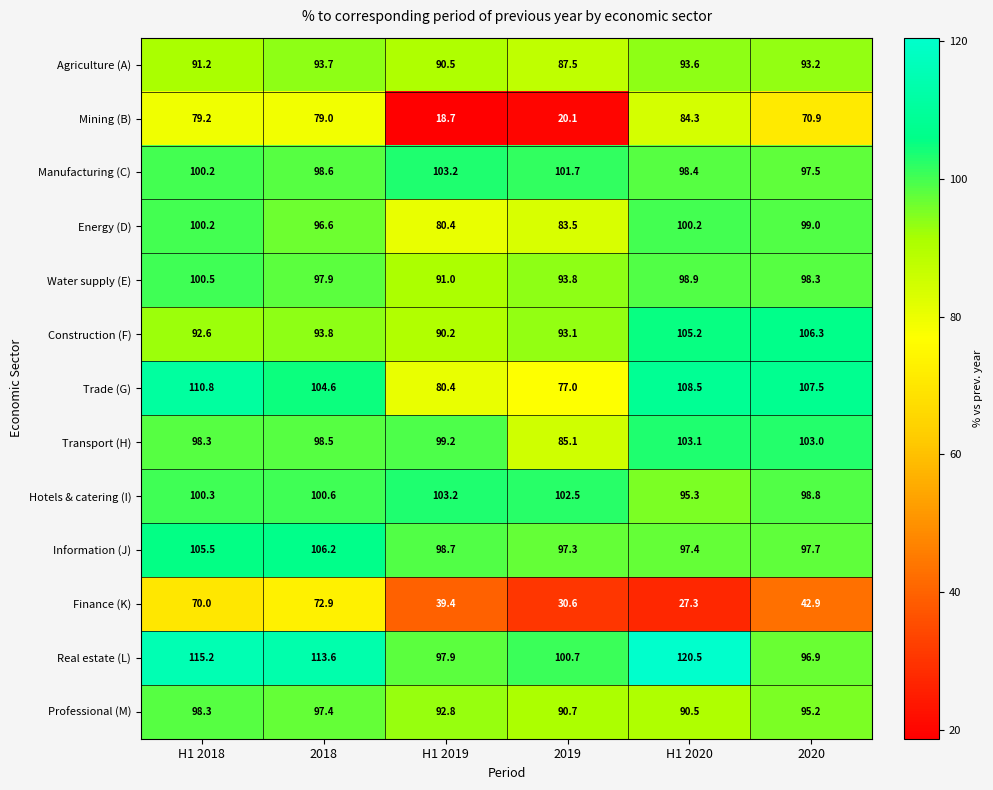

What is the sum of all Transport (H) values?

587.2